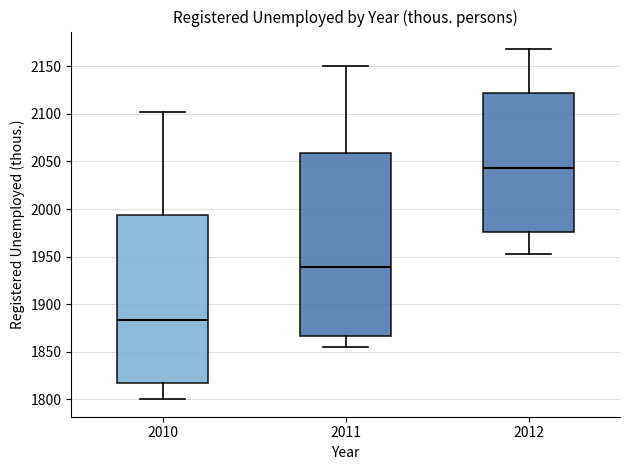

Which box is the tallest, from its lower edge to its upper edge?

2011